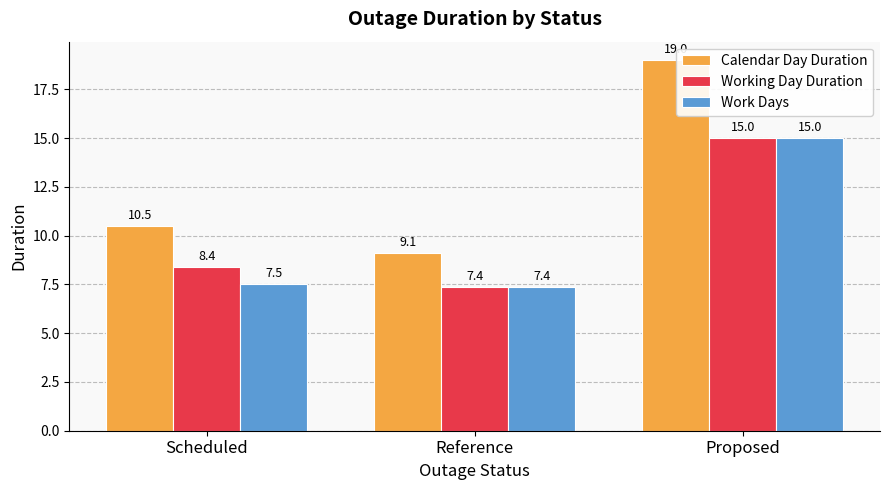

Which series changed the most between Reference and Proposed?

Calendar Day Duration